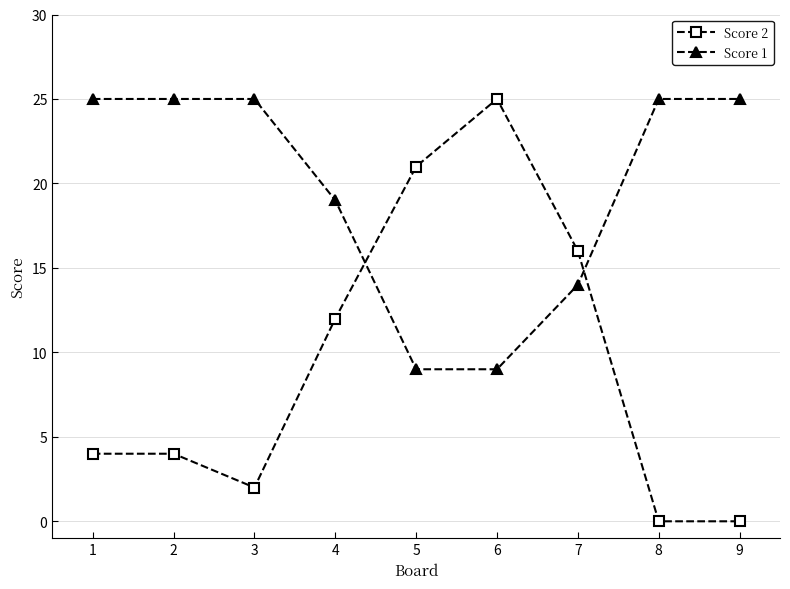

What is the minimum value for Score 1?

9